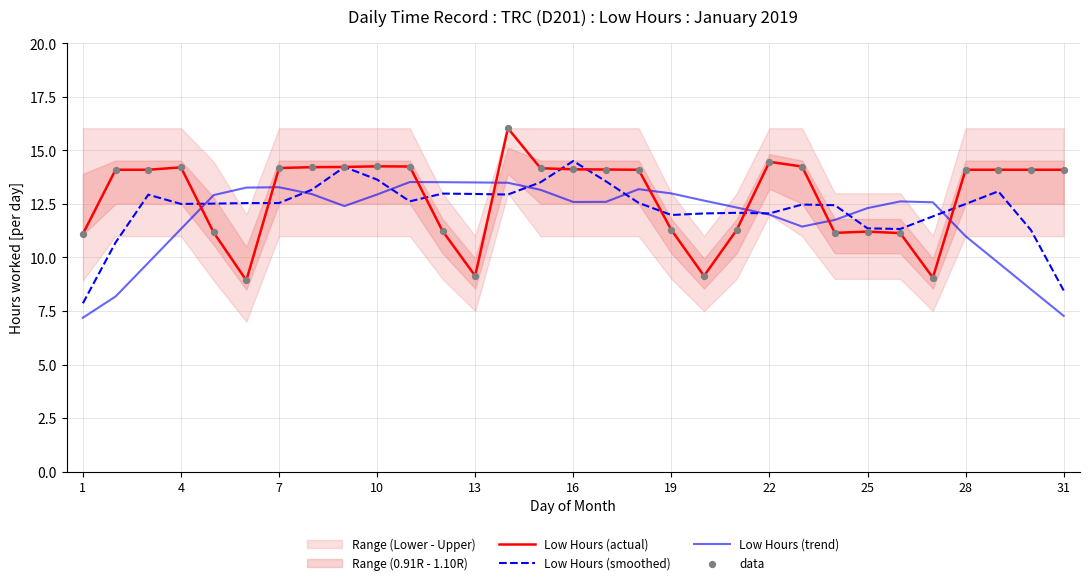

What is the maximum value for Low Hours (trend)?

13.5